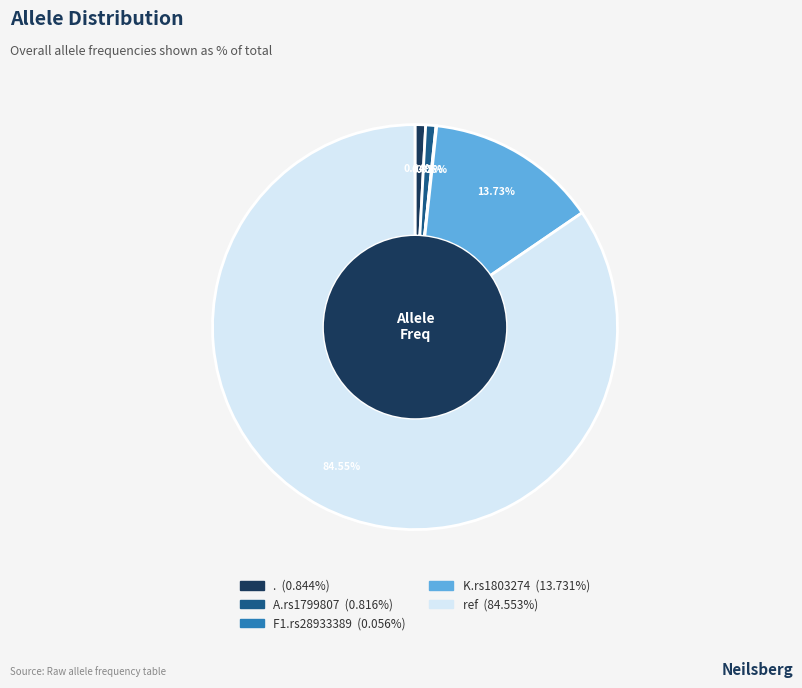

Between A.rs1799807 and ref, which is larger?

ref